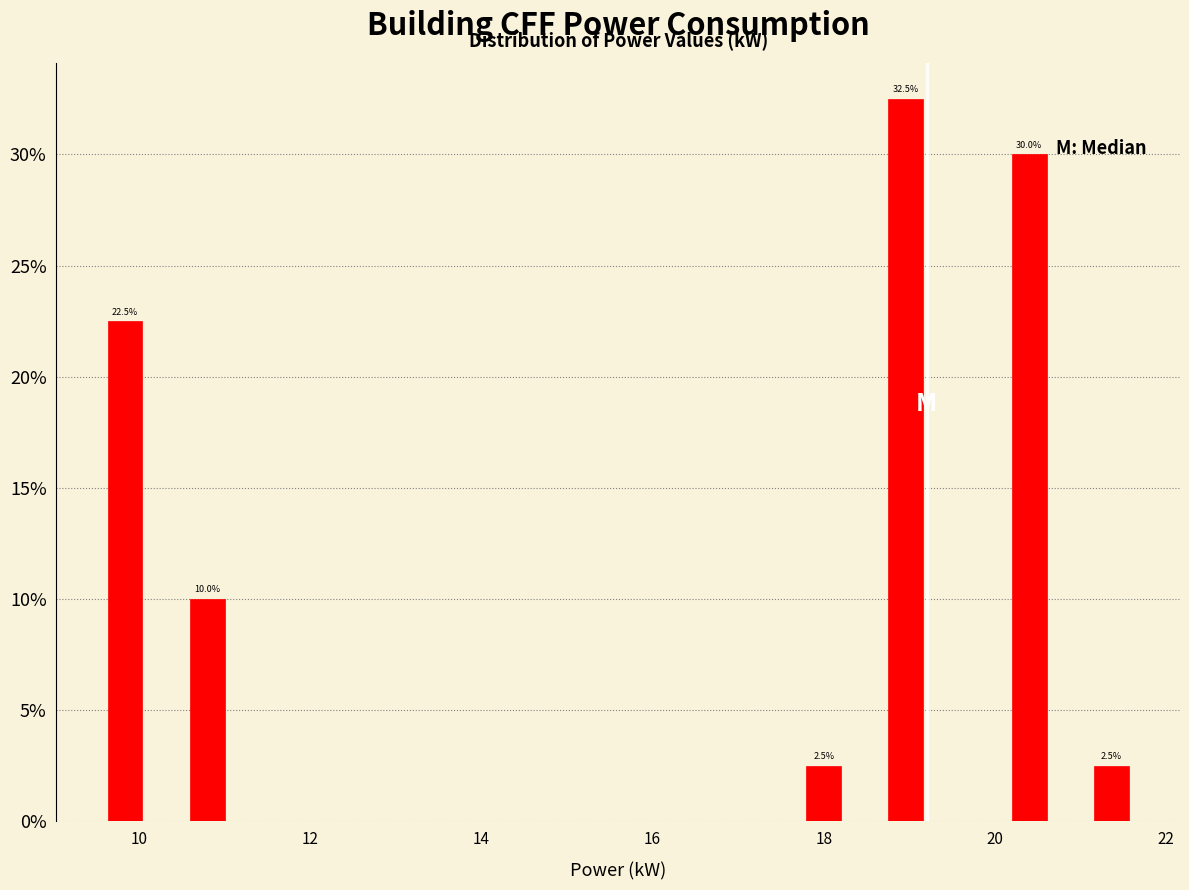

Around what value on the x-axis is the tallest bar? Give the approximate position of its centre, as read against the axis.

19.0